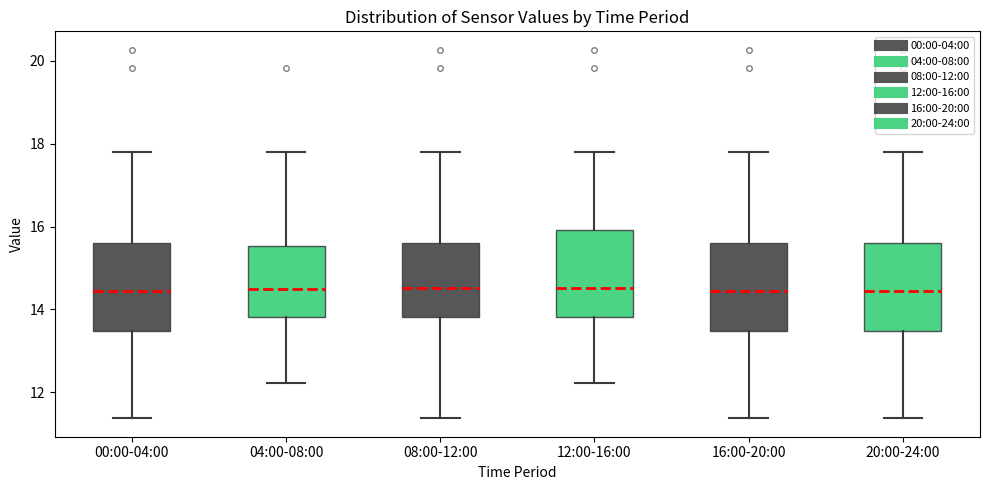

Reading left to right, transcribe this box plot: for each box, give where its median line is, the range the box spans, and where its two whiskers end, as read against the y-axis. The values are not printed on the chart, so give them approximately, as read against the axis.

00:00-04:00: median 14.4, box 13.4 to 15.6, whiskers 11.4 to 17.8
04:00-08:00: median 14.6, box 13.8 to 15.6, whiskers 12.2 to 17.8
08:00-12:00: median 14.6, box 13.8 to 15.6, whiskers 11.4 to 17.8
12:00-16:00: median 14.6, box 13.8 to 16.0, whiskers 12.2 to 17.8
16:00-20:00: median 14.4, box 13.4 to 15.6, whiskers 11.4 to 17.8
20:00-24:00: median 14.4, box 13.4 to 15.6, whiskers 11.4 to 17.8